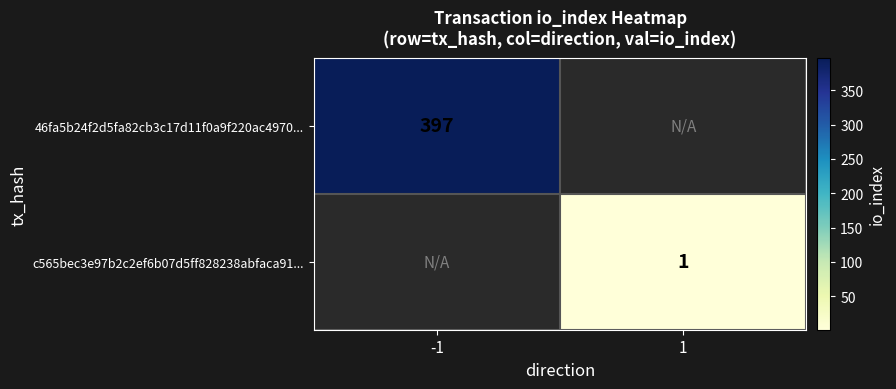

True or false: c565bec3e97b2c2ef6b07d5ff828238abfaca91... has a value of 0.2 at 1.

False